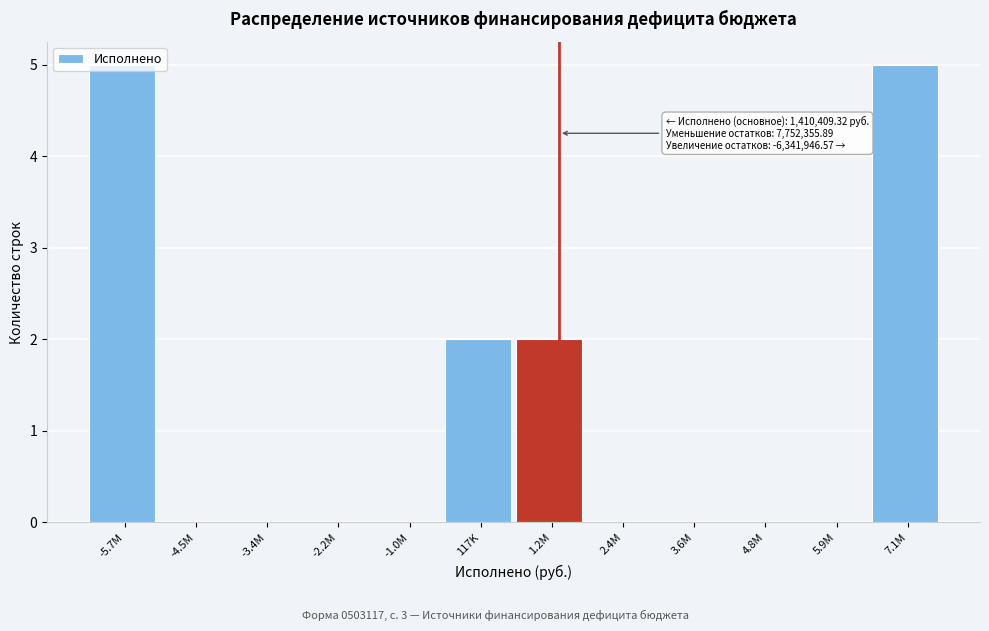

Approximately how many times larger is the value at 117K compared to 1.2M?

1.0